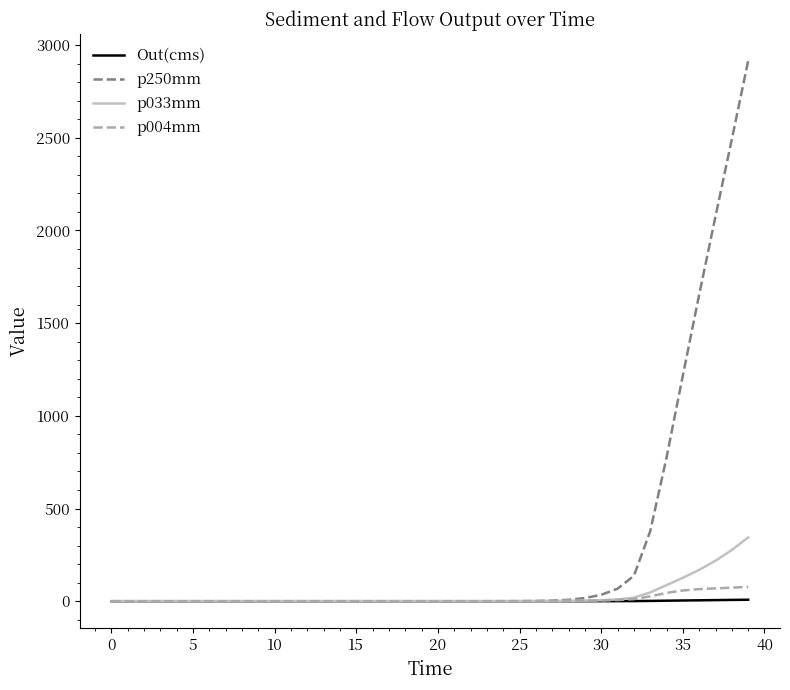

What is the highest value of the p250mm series?

2914.2